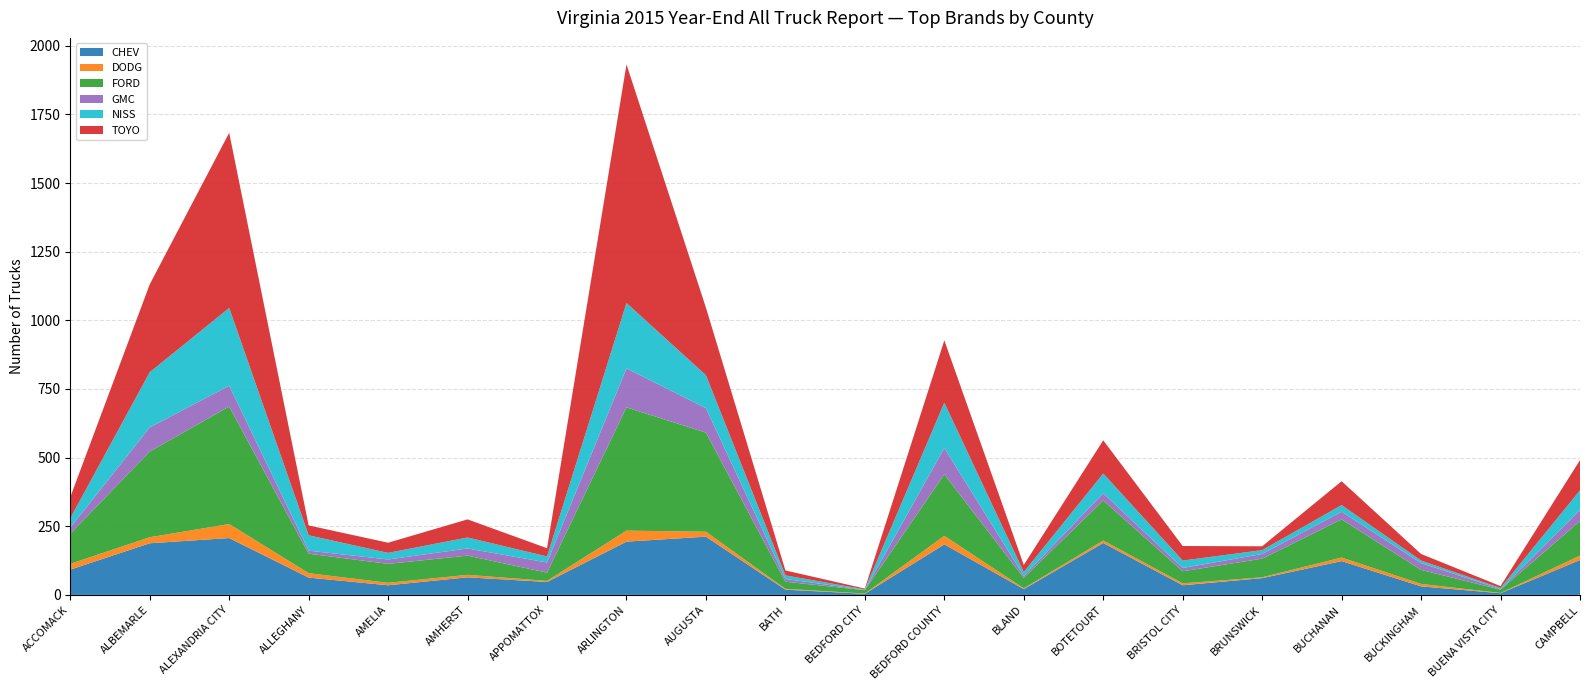

Reading right to left, what are all the values shown in this chart?

CHEV: 127	6	31	123	61	35	189	21	184	4	19	212	194	47	64	35	63	207	188	92
DODG: 16	1	9	13	3	7	9	3	31	1	3	18	40	4	9	9	16	51	22	21
FORD: 126	12	51	139	68	44	146	38	224	12	26	361	449	30	70	69	71	428	312	110
GMC: 40	2	25	28	17	12	26	7	96	1	10	89	142	37	26	16	11	76	88	22
NISS: 72	4	9	24	14	27	72	14	165	2	13	120	238	22	40	24	56	283	201	34
TOYO: 110	7	24	87	14	53	121	26	227	3	18	246	869	30	66	37	36	638	320	77